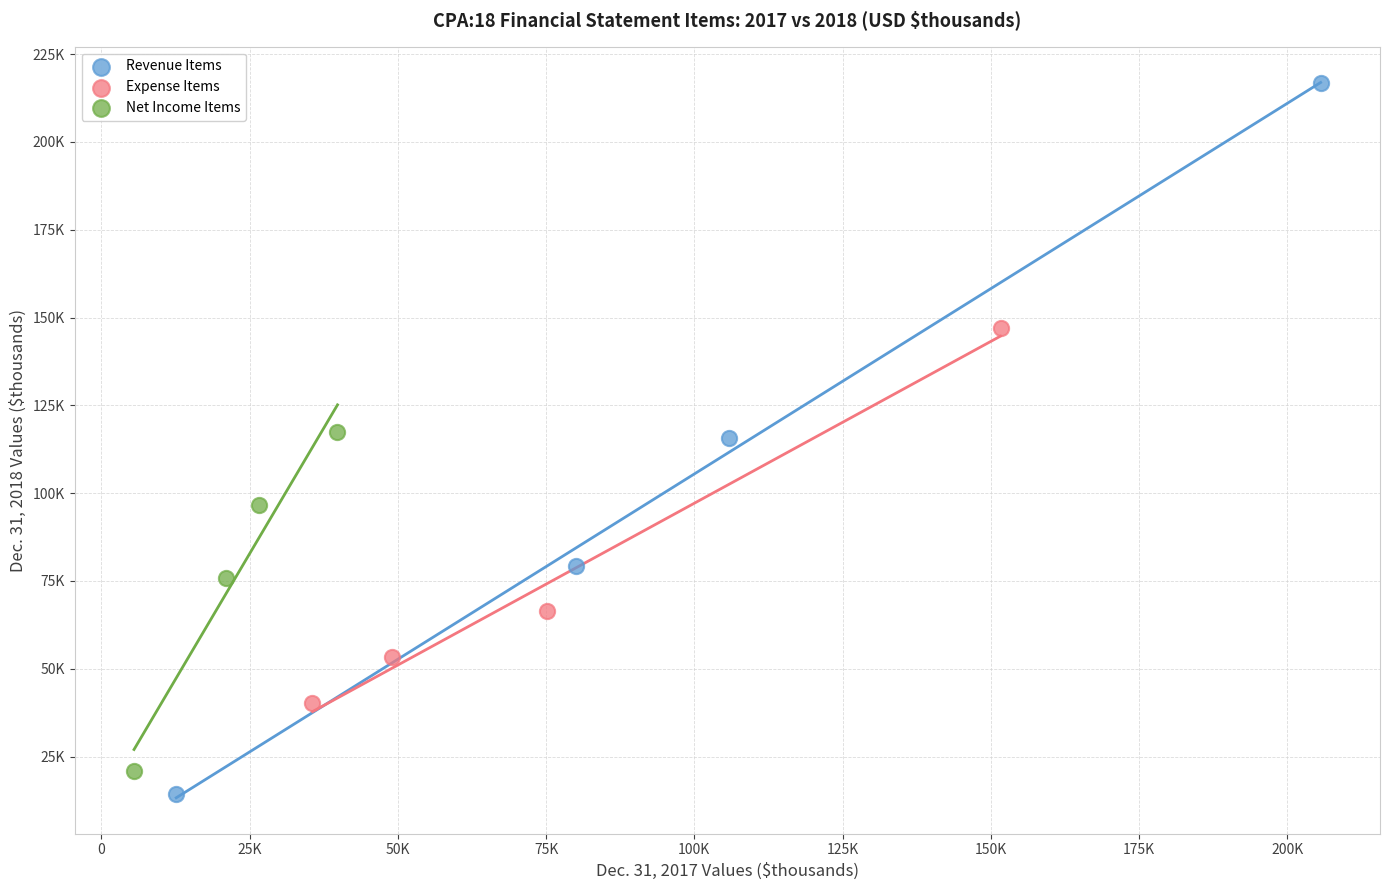

Which series reaches the maximum Y coordinate?

Revenue Items